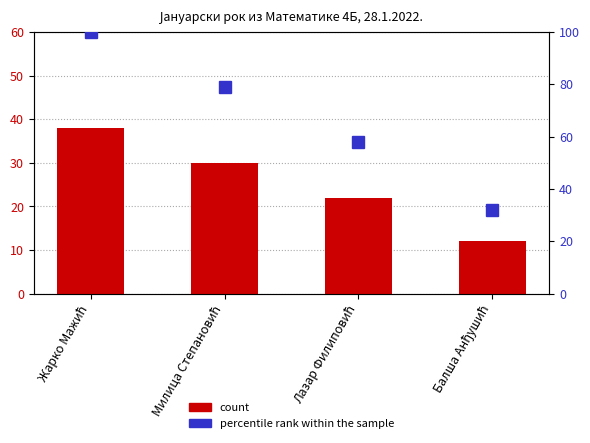

What is the label of the 1st bar from the left?

Жарко Мажић